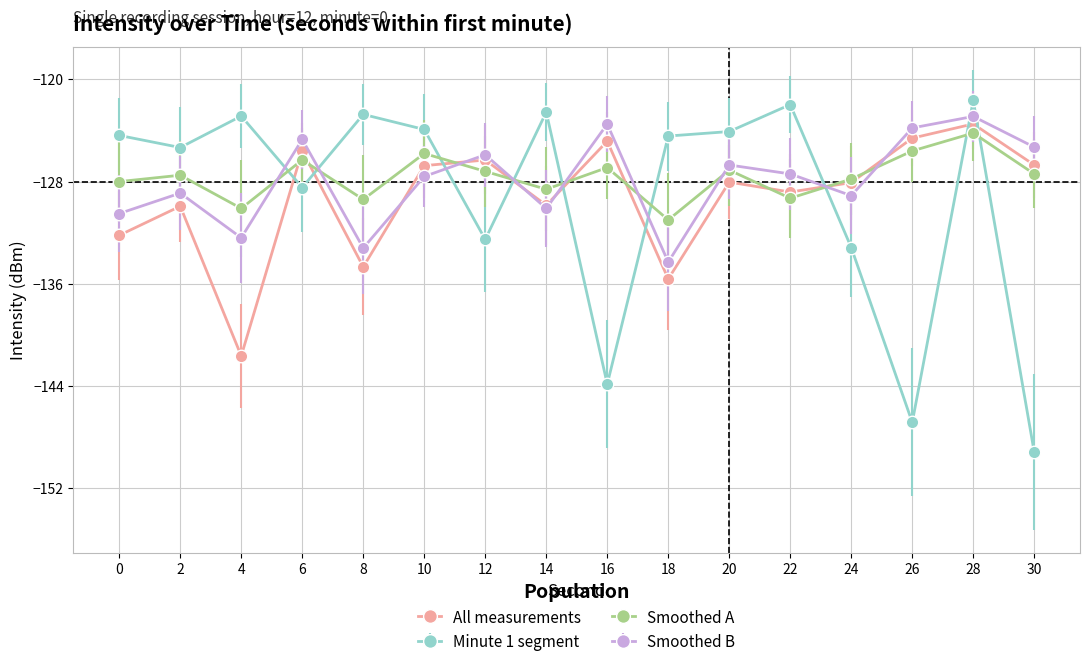

What is the highest value of the Smoothed A series?

-124.2